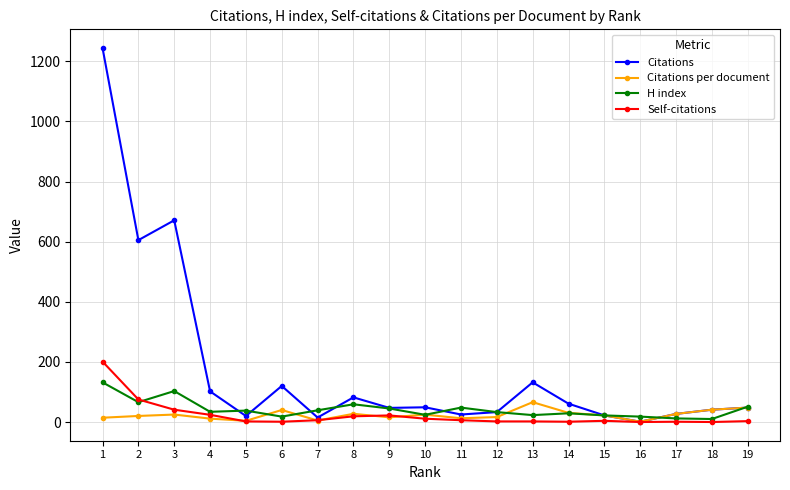

Which series has the largest total across all categories?

Citations